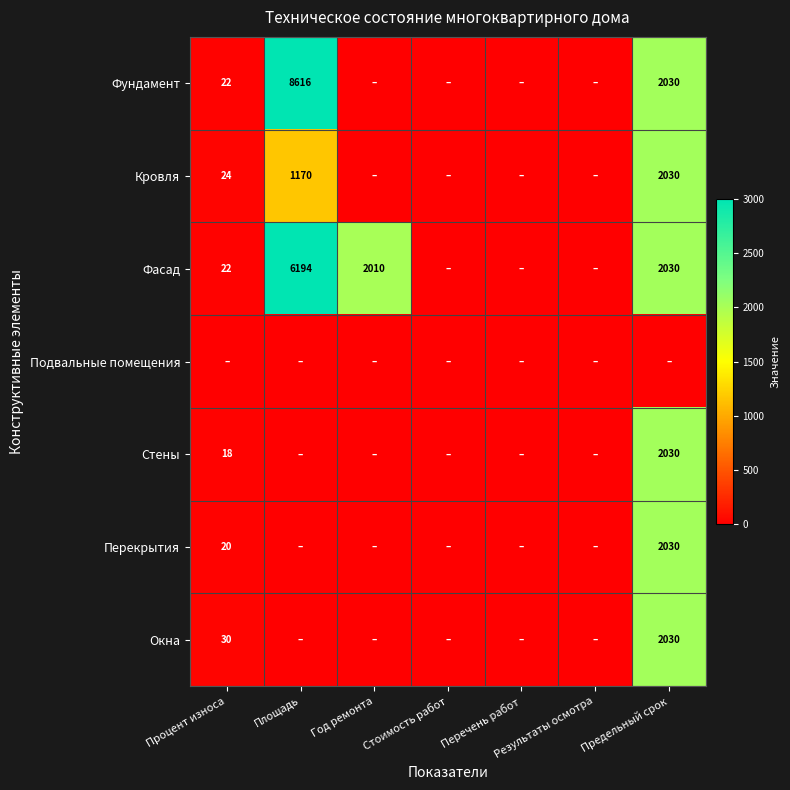

Is it true that Перекрытия equals 2030 at Предельный срок?

True